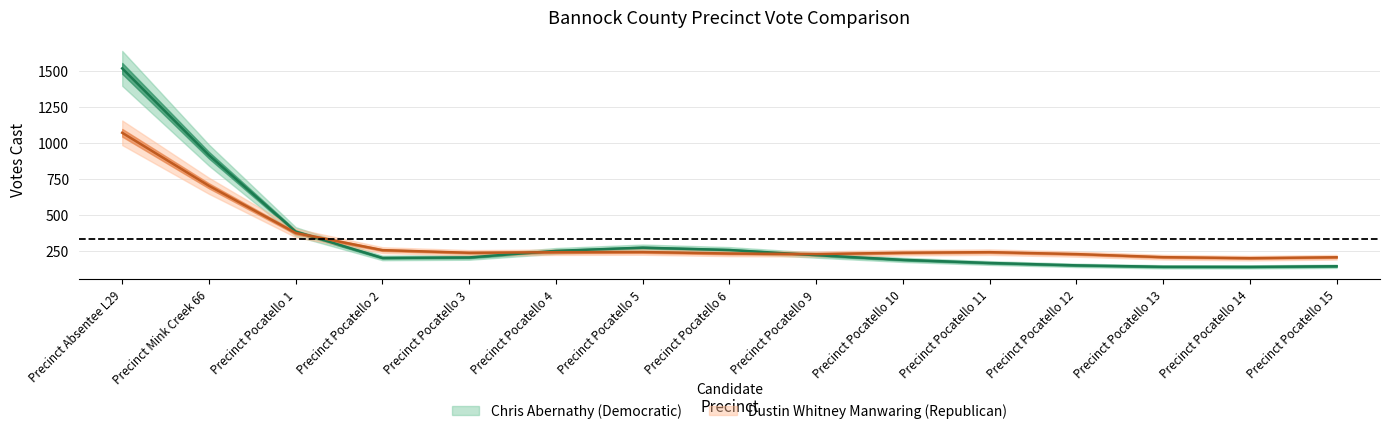

List the series in order of their peak value, lowest first.

Dustin Whitney Manwaring (Republican), Chris Abernathy (Democratic)